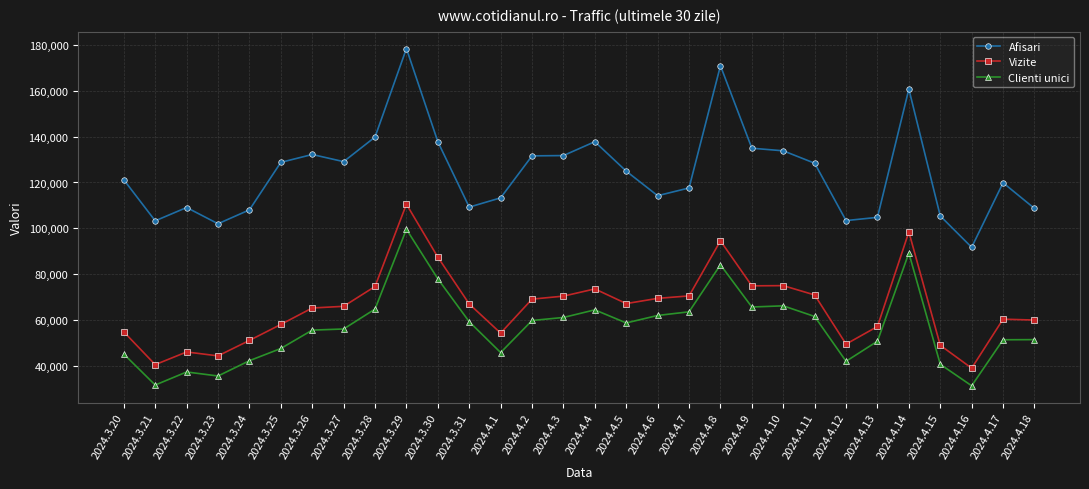

True or false: Clienti unici and Afisari intersect in this chart.

False